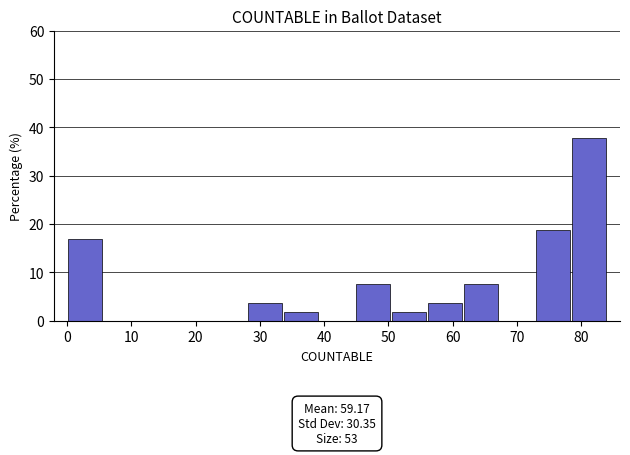

Which range on the x-axis has the tallest bar?

78.4 to 84.0